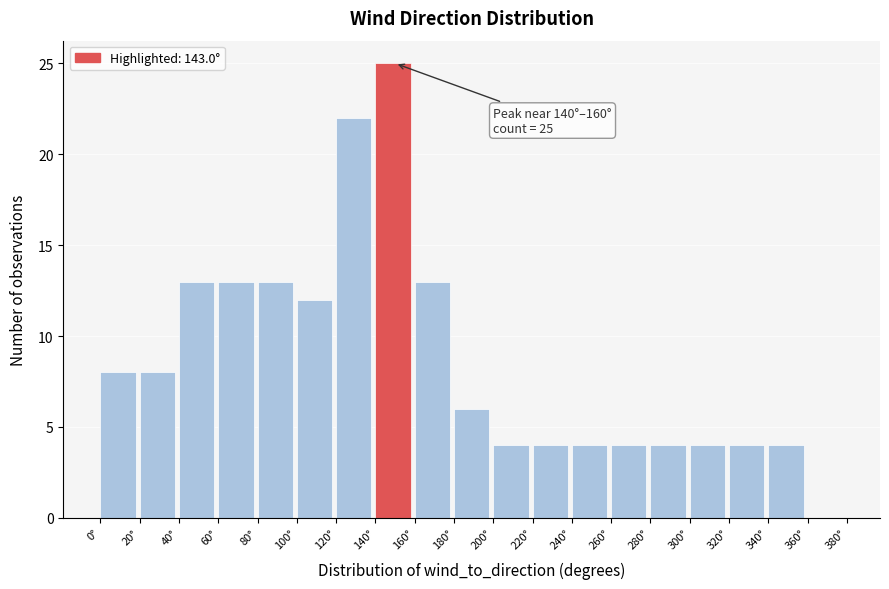

Which range on the x-axis has the tallest bar?

140 to 160